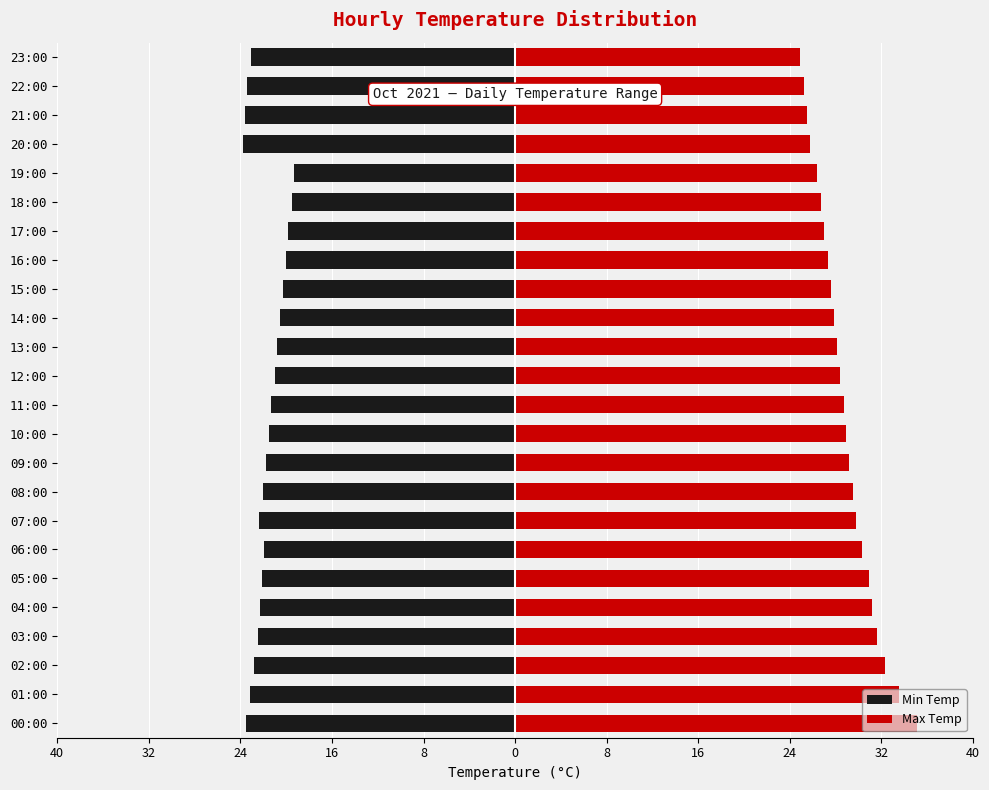

What is the total value across all series at 01:00?

10.3